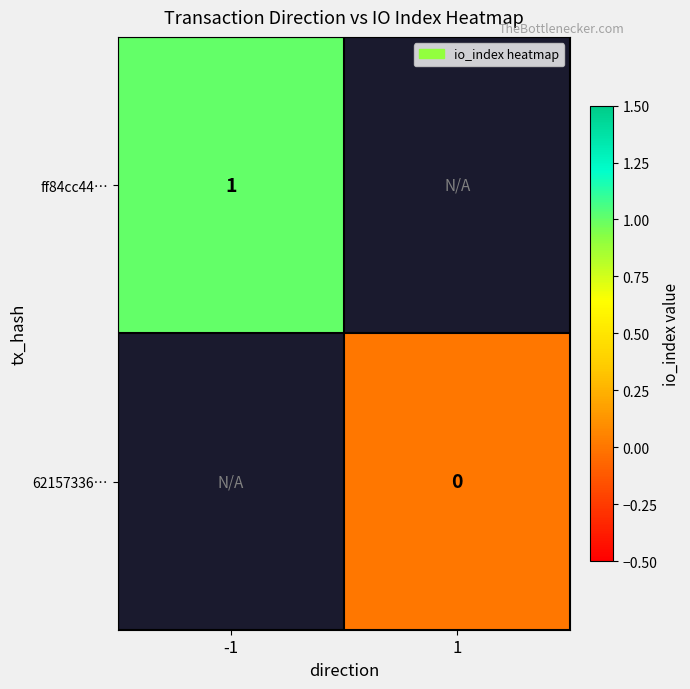

Rank the series by their average value, from lowest to highest.

ff84cc44…, 62157336…